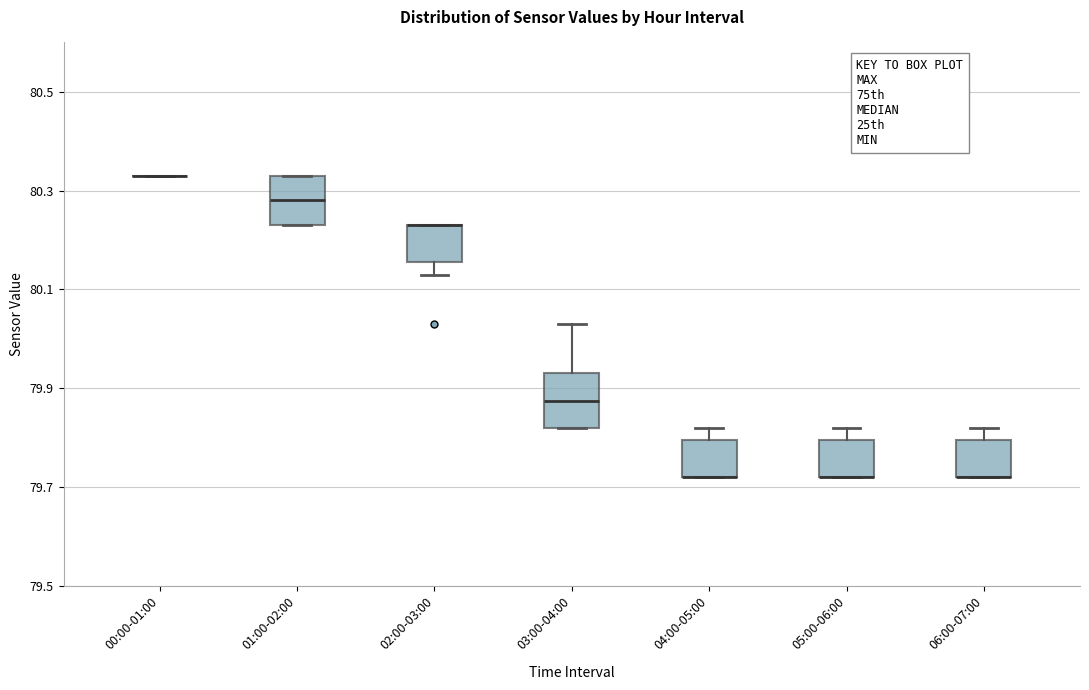

Reading left to right, read every box against the y-axis: the position of its median line, the range the box covers, and the ends of its whiskers. The values are not printed on the chart, so give them approximately, as read against the axis.

00:00-01:00: box collapsed to a line at 80.34, whiskers 80.34 to 80.34
01:00-02:00: median 80.28, box 80.24 to 80.34, whiskers 80.24 to 80.34
02:00-03:00: median 80.24 (drawn on the box's upper edge), box 80.16 to 80.24, whiskers 80.14 to 80.24
03:00-04:00: median 79.88, box 79.82 to 79.94, whiskers 79.82 to 80.04
04:00-05:00: median 79.72 (drawn on the box's lower edge), box 79.72 to 79.80, whiskers 79.72 to 79.82
05:00-06:00: median 79.72 (drawn on the box's lower edge), box 79.72 to 79.80, whiskers 79.72 to 79.82
06:00-07:00: median 79.72 (drawn on the box's lower edge), box 79.72 to 79.80, whiskers 79.72 to 79.82